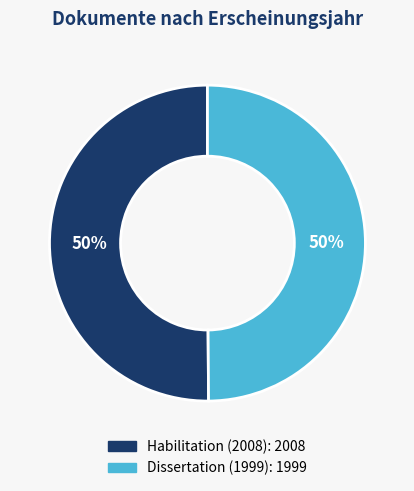

Is the sum of Dissertation (1999) and Habilitation (2008) greater than half?

Yes